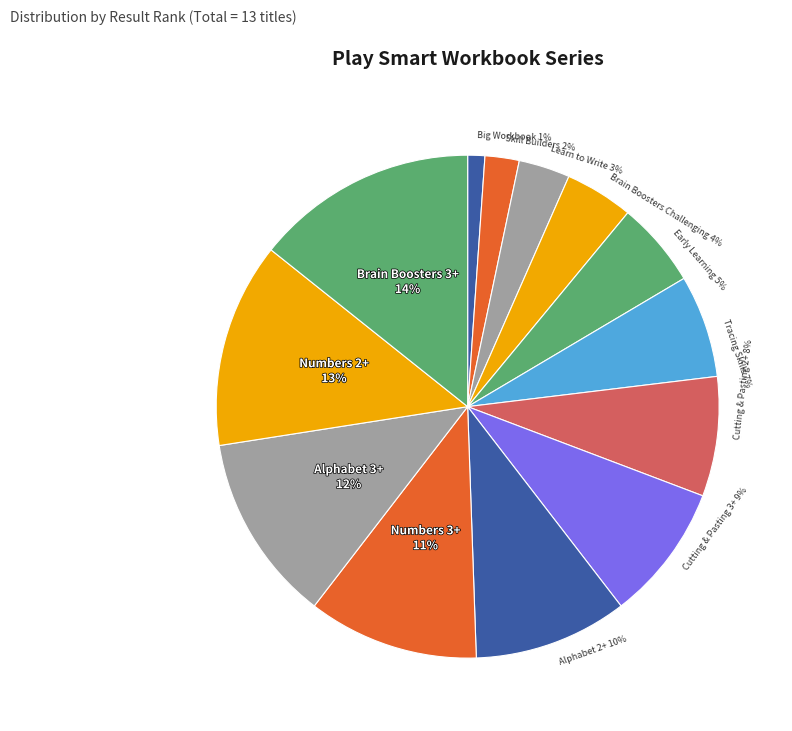

How many segments does this pie chart have?

13